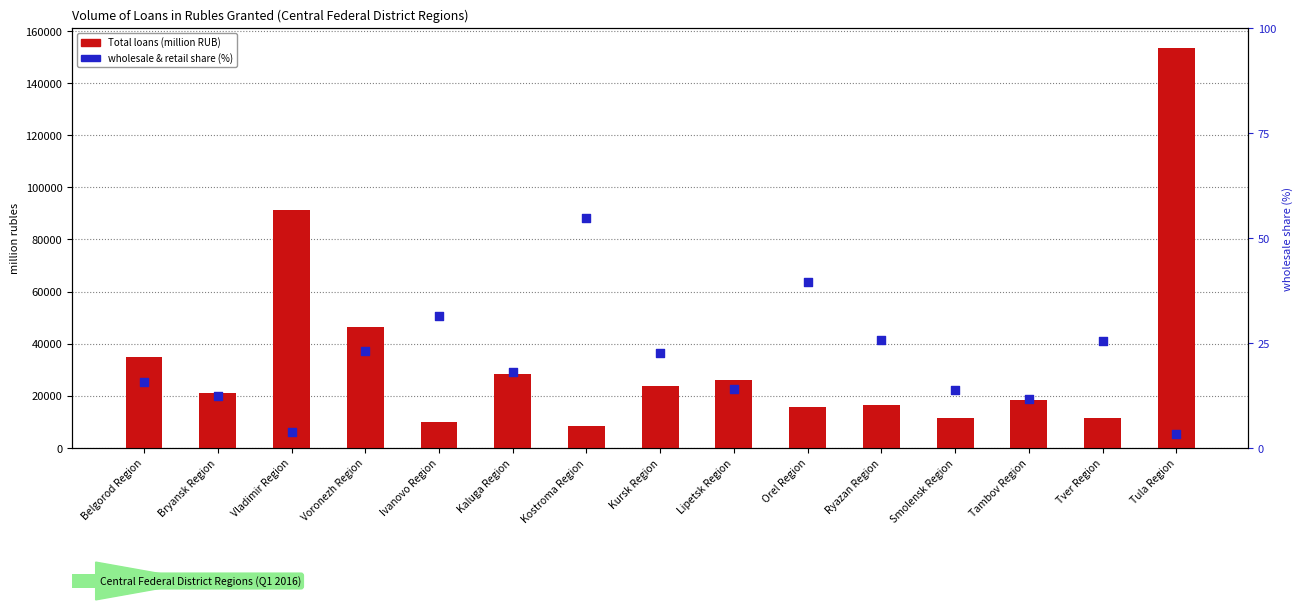

Which series contains the highest Y value?

Total